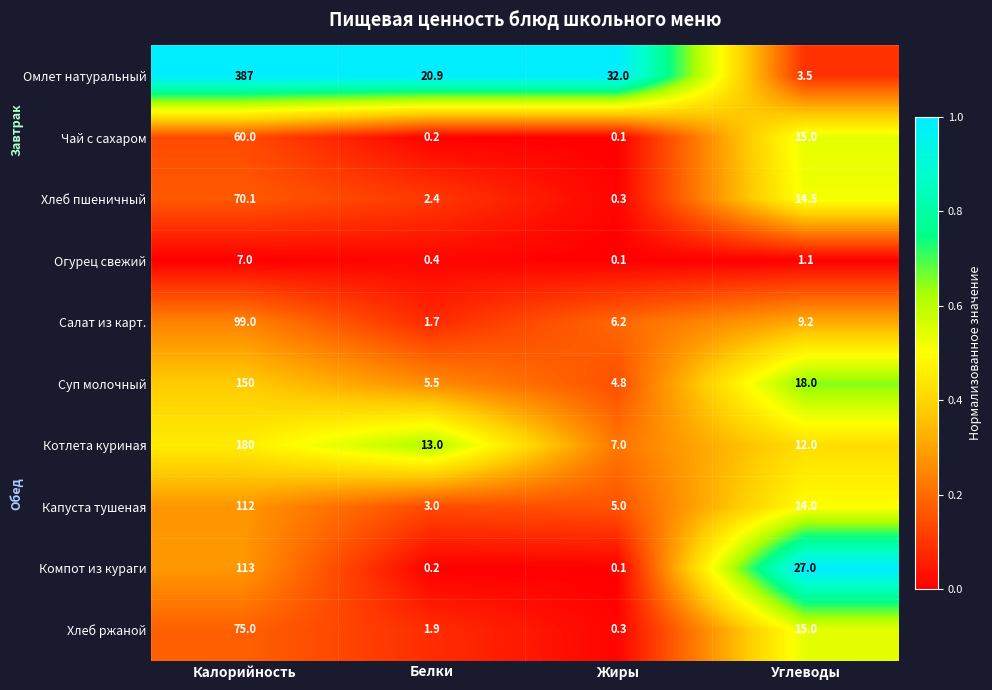

What is the difference between the maximum and minimum values in the Чай с сахаром series?

59.9